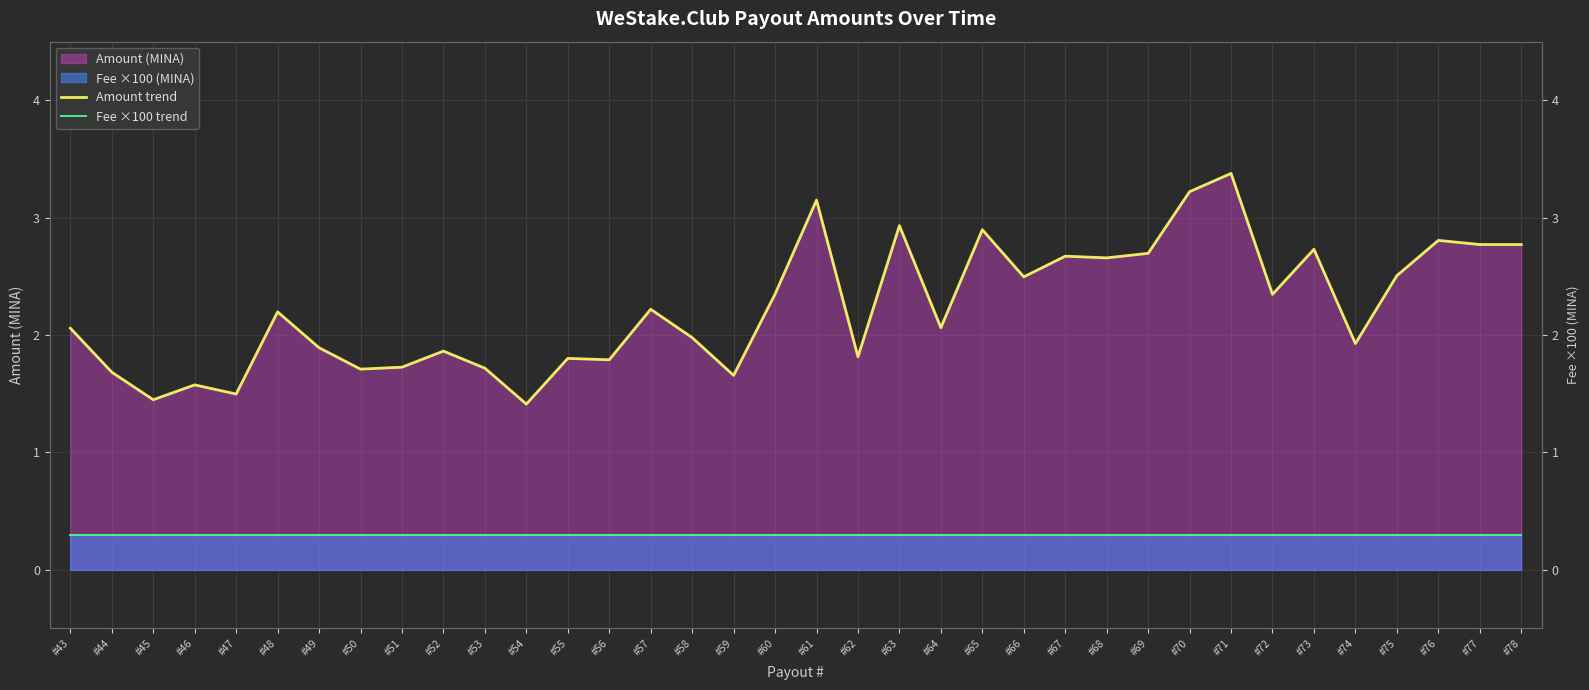

True or false: Amount trend and Fee ×100 trend intersect in this chart.

False